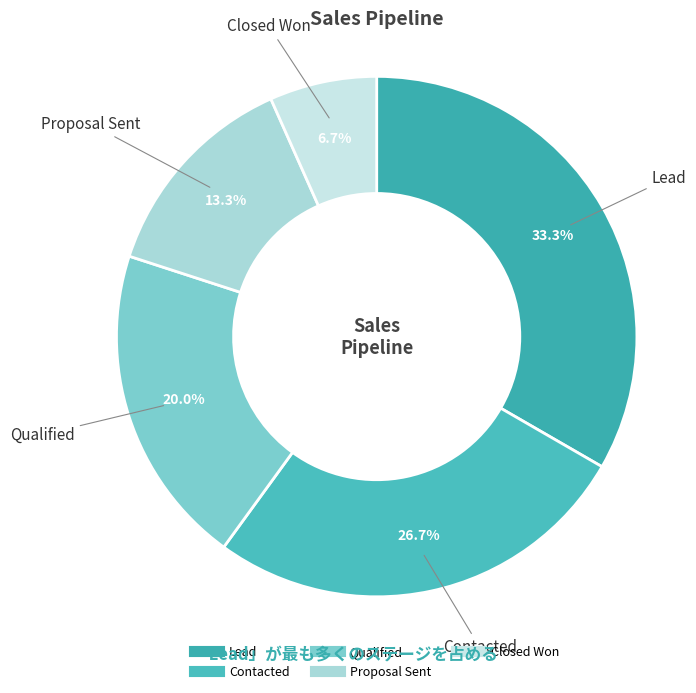

To the nearest percent, what portion does Contacted represent?

27%